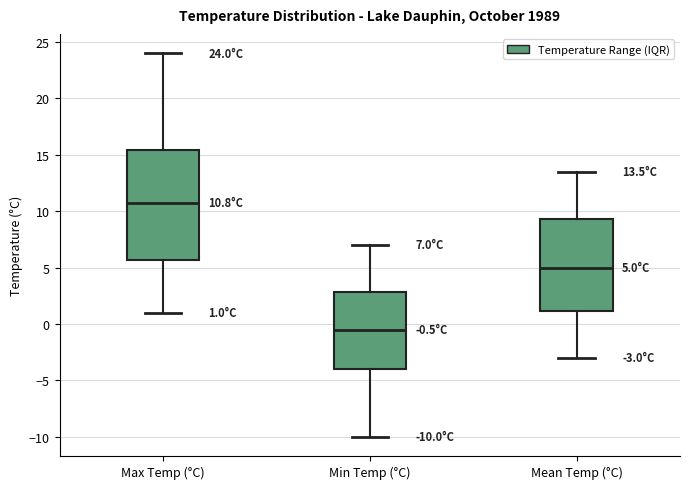

Which box has the highest median line?

Max Temp (°C)